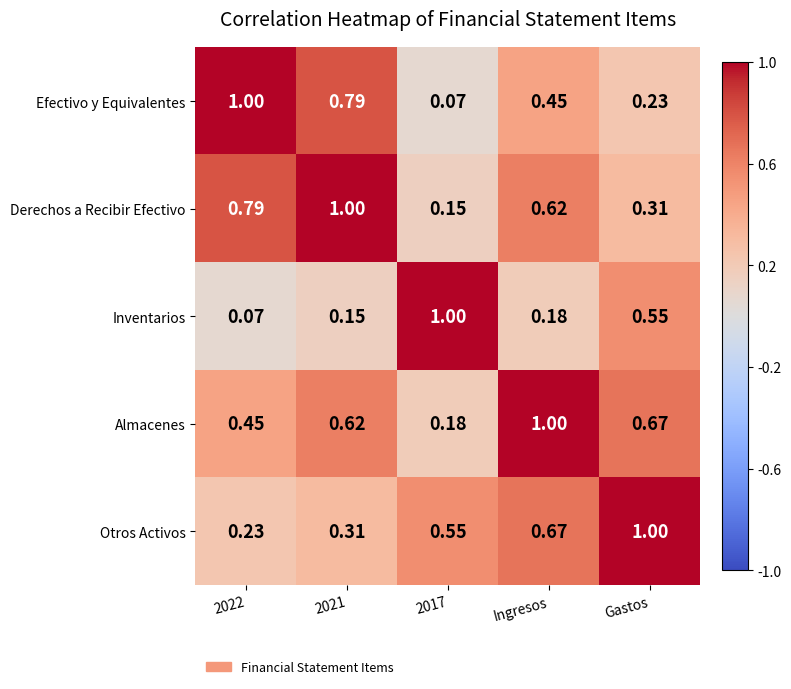

Which series has the largest total across all categories?

Almacenes